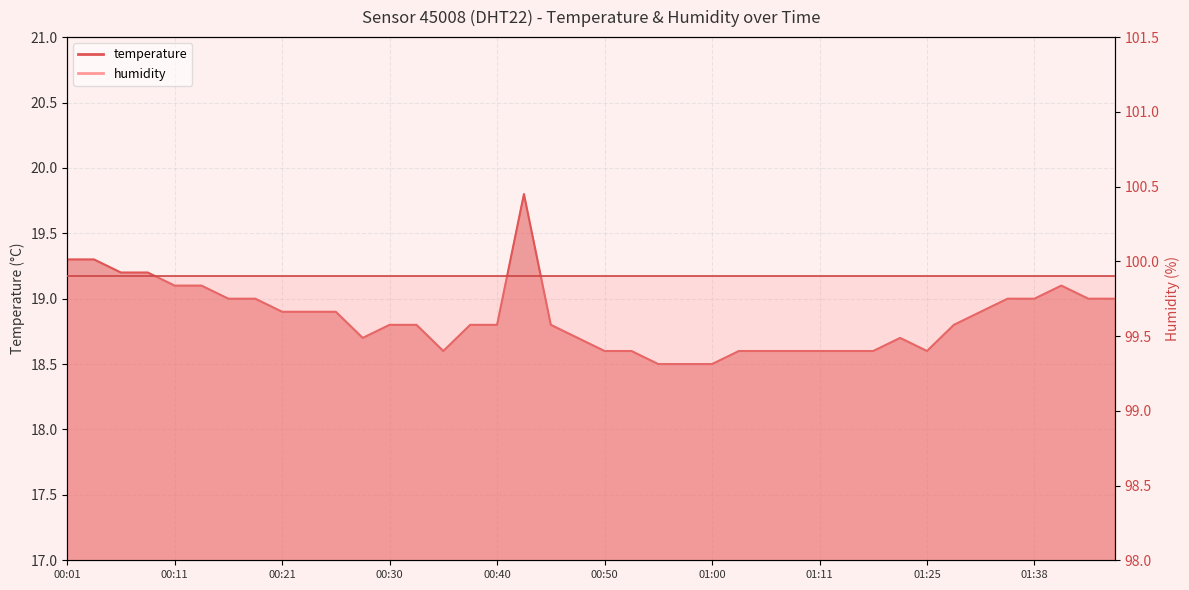

Reading right to left, list all the values displayed in this chart.

01:46=19.0	01:43=19.0	01:41=19.1	01:38=19.0	01:35=19.0	01:32=18.9	01:30=18.8	01:25=18.6	01:22=18.7	01:16=18.6	01:13=18.6	01:11=18.6	01:08=18.6	01:05=18.6	01:03=18.6	01:00=18.5	00:58=18.5	00:55=18.5	00:53=18.6	00:50=18.6	00:48=18.7	00:45=18.8	00:43=19.8	00:40=18.8	00:38=18.8	00:35=18.6	00:33=18.8	00:30=18.8	00:28=18.7	00:26=18.9	00:23=18.9	00:21=18.9	00:18=19.0	00:16=19.0	00:13=19.1	00:11=19.1	00:08=19.2	00:06=19.2	00:04=19.3	00:01=19.3